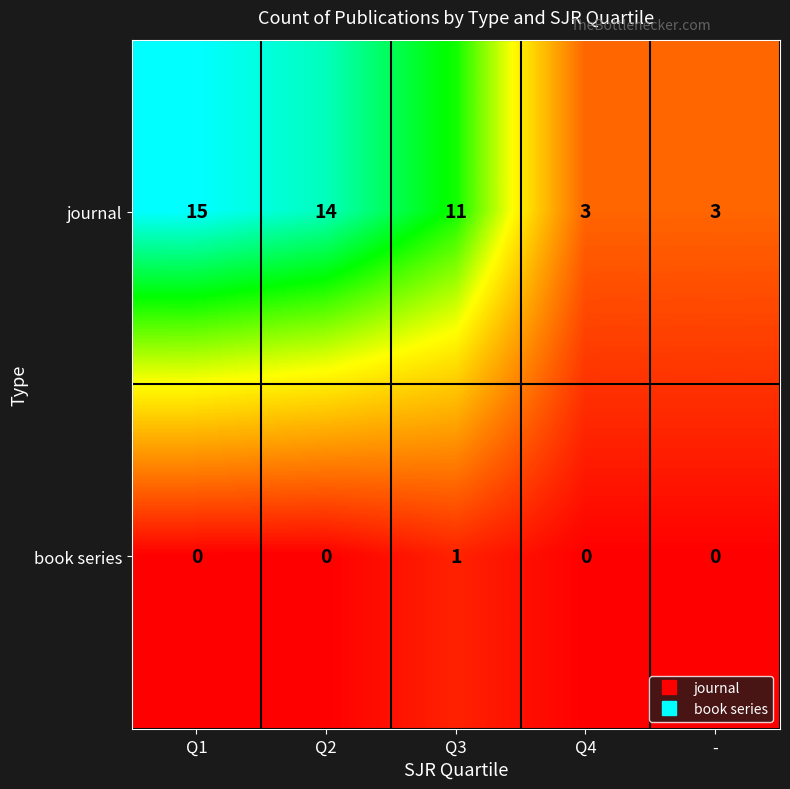

List the series in order of their peak value, highest first.

journal, book series